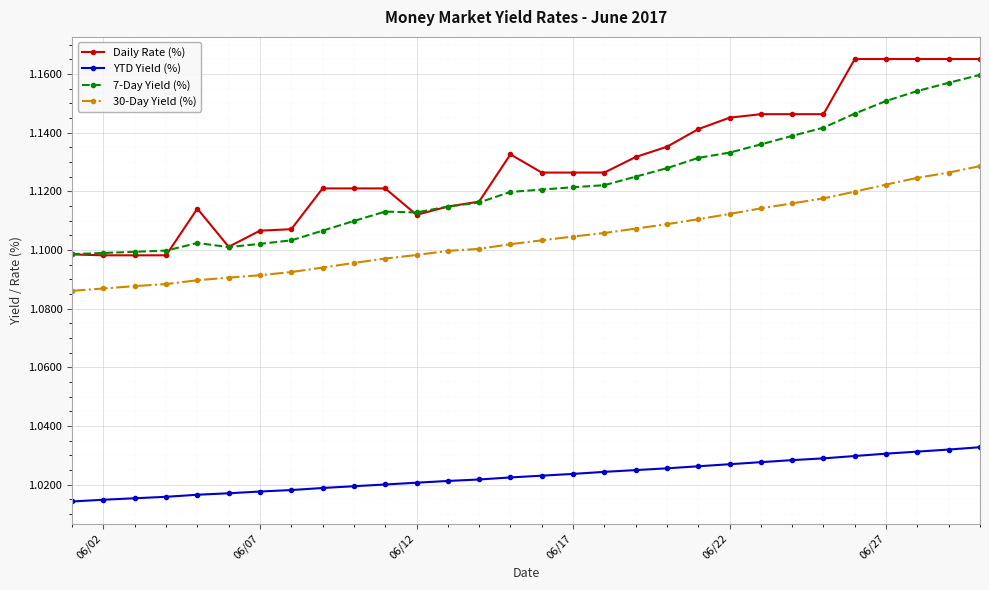

True or false: Daily Rate (%) and 30-Day Yield (%) intersect in this chart.

False